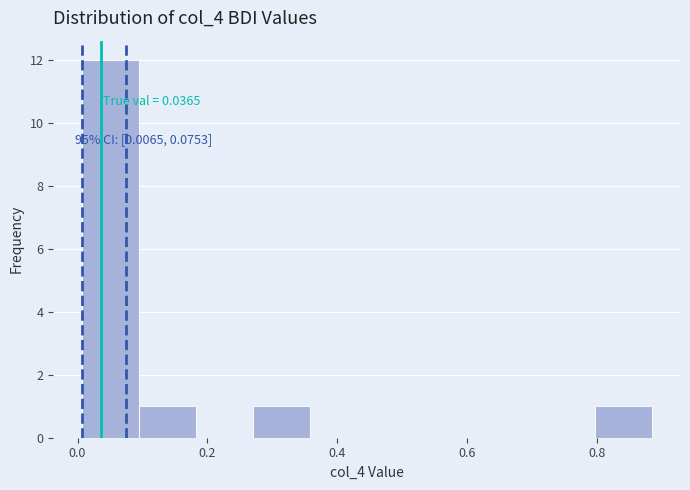

Which range on the x-axis has the tallest bar?

0.00 to 0.10